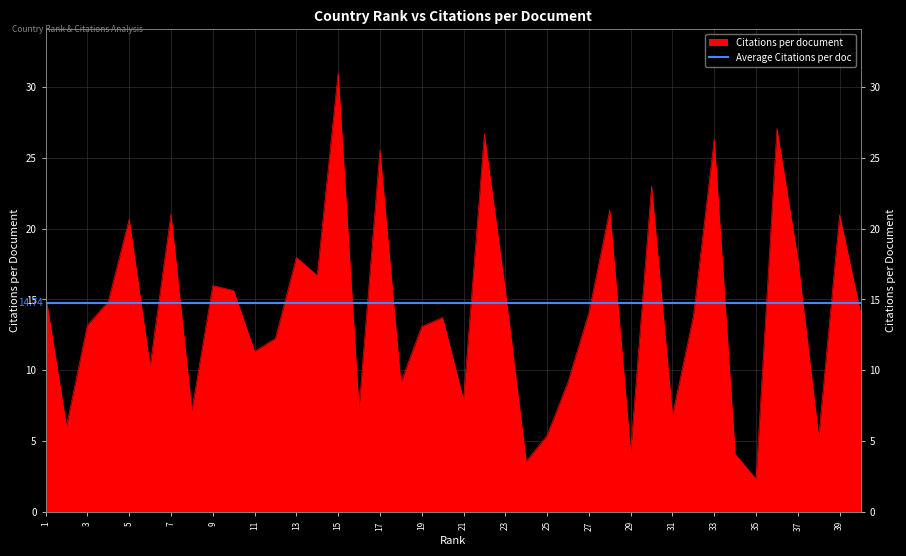

The value at 9 is 22.8. True or false?

False